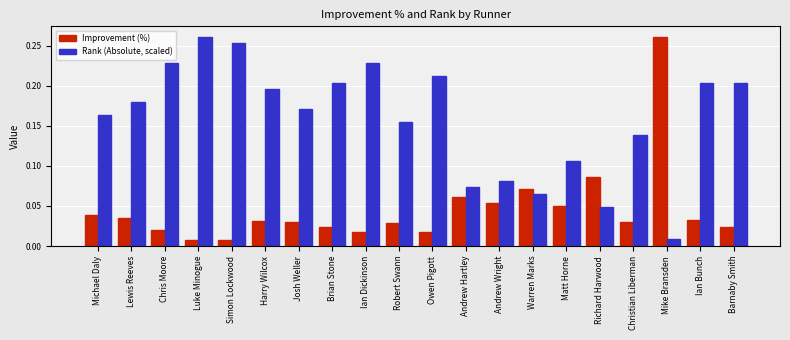

Which series has the largest total across all categories?

Rank (Absolute, scaled)